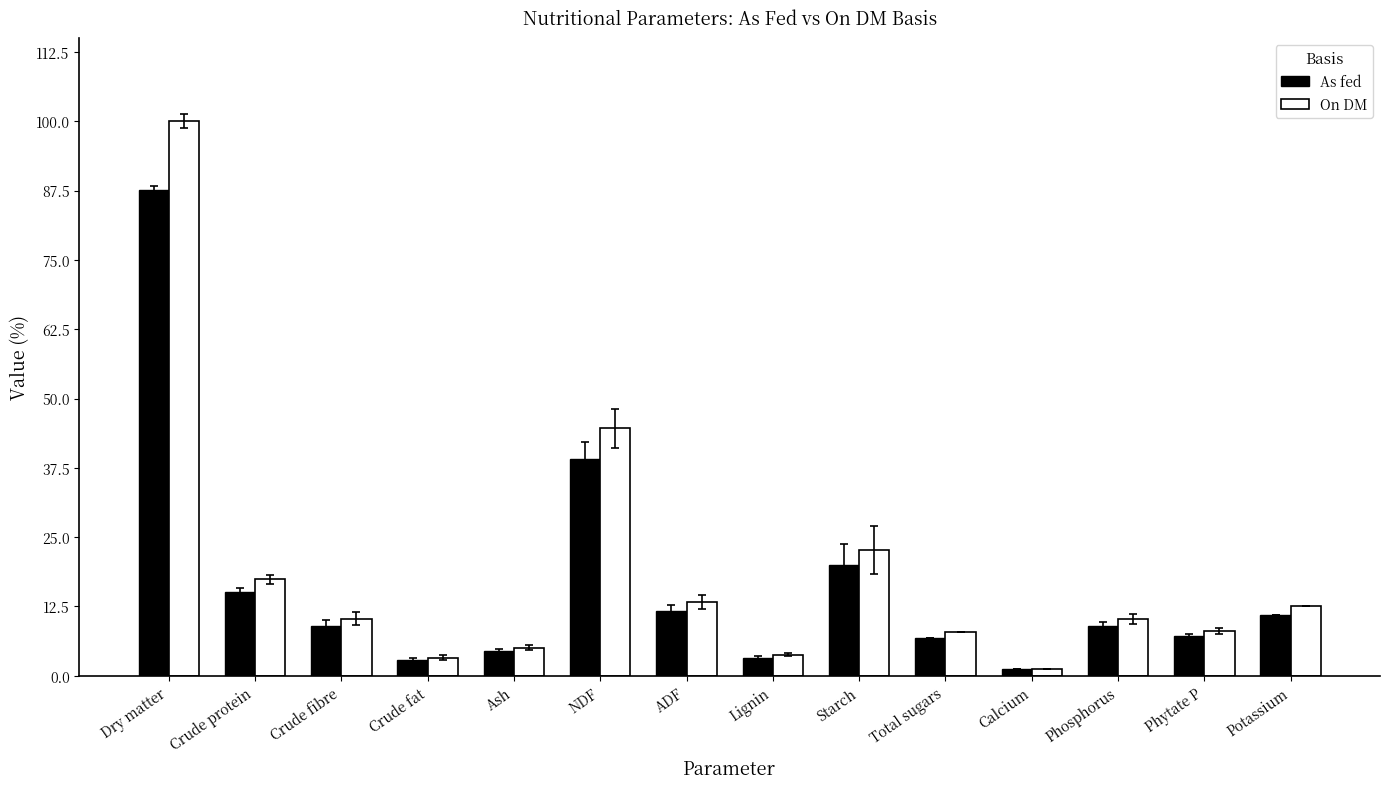

What are all the series names shown in the legend?

As fed, On DM